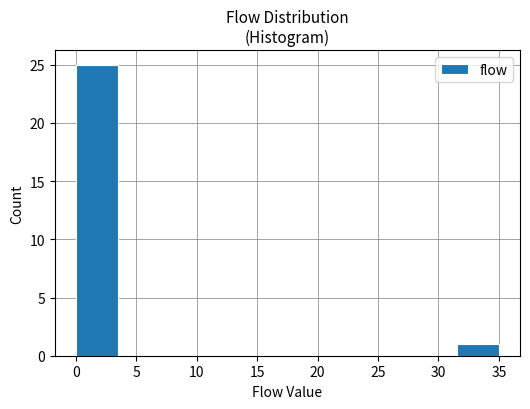

Reading left to right, transcribe this chart: for each bar, give the range it covers on the x-axis and its height. The values are not printed on the chart, so give them approximately, as read against the axis.

0.0 to 3.5: 25
3.5 to 7.0: 0
7.0 to 10.5: 0
10.5 to 14.0: 0
14.0 to 17.5: 0
17.5 to 21.0: 0
21.0 to 24.5: 0
24.5 to 28.0: 0
28.0 to 31.5: 0
31.5 to 35.0: 1